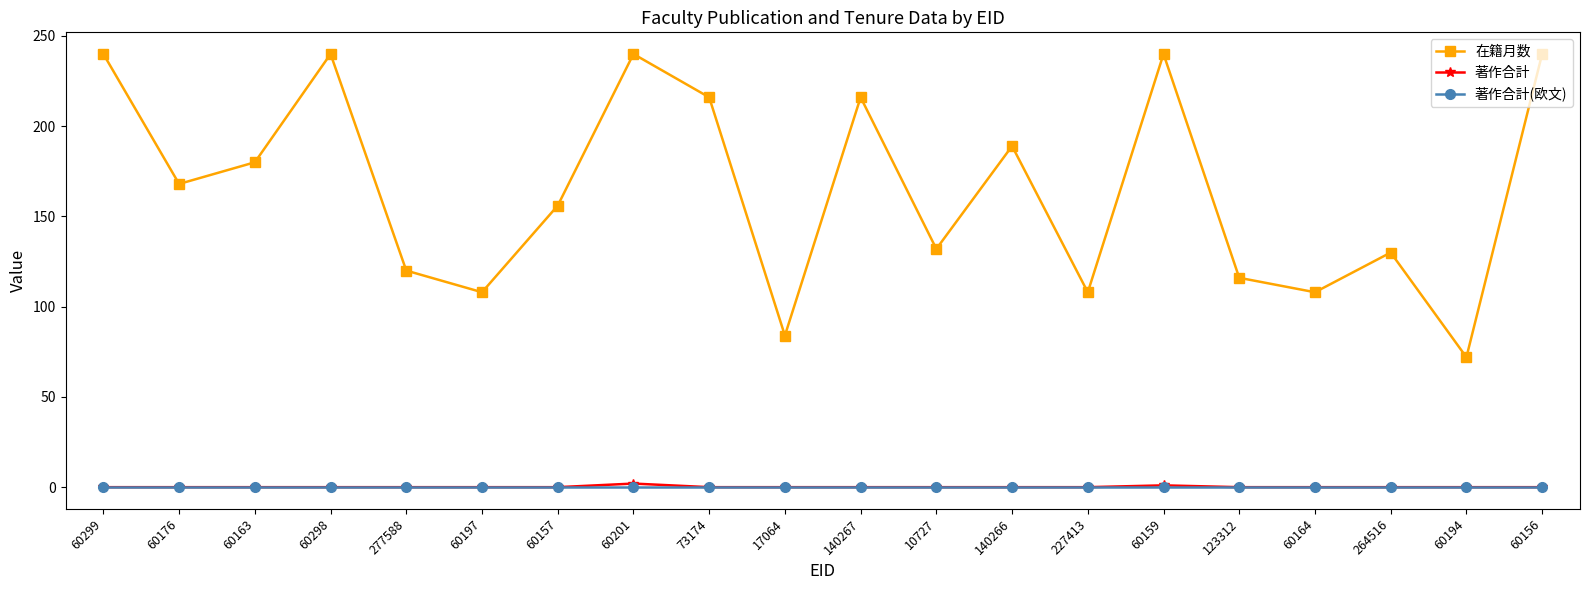

How many distinct data groups are displayed?

3